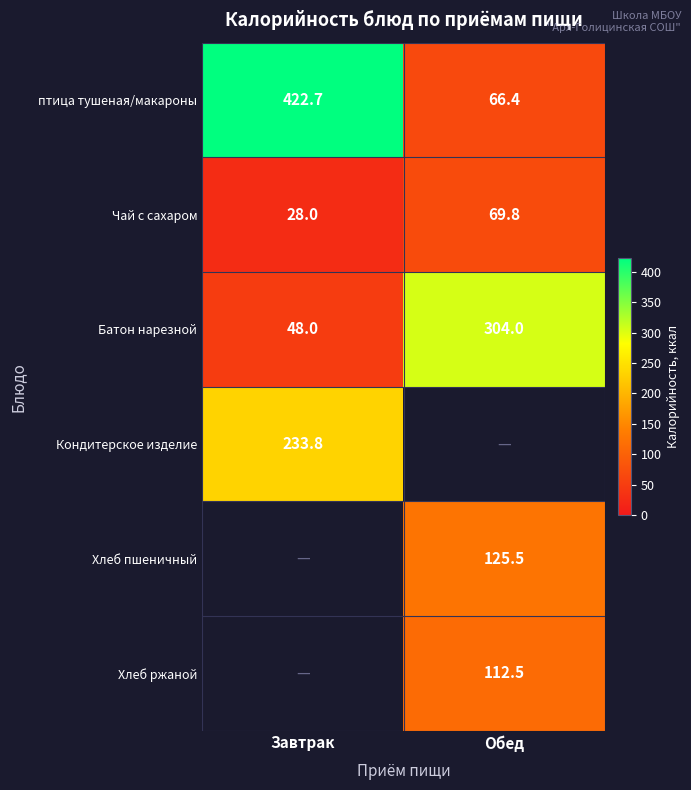

What is the sum of all Чай с сахаром values?

97.8